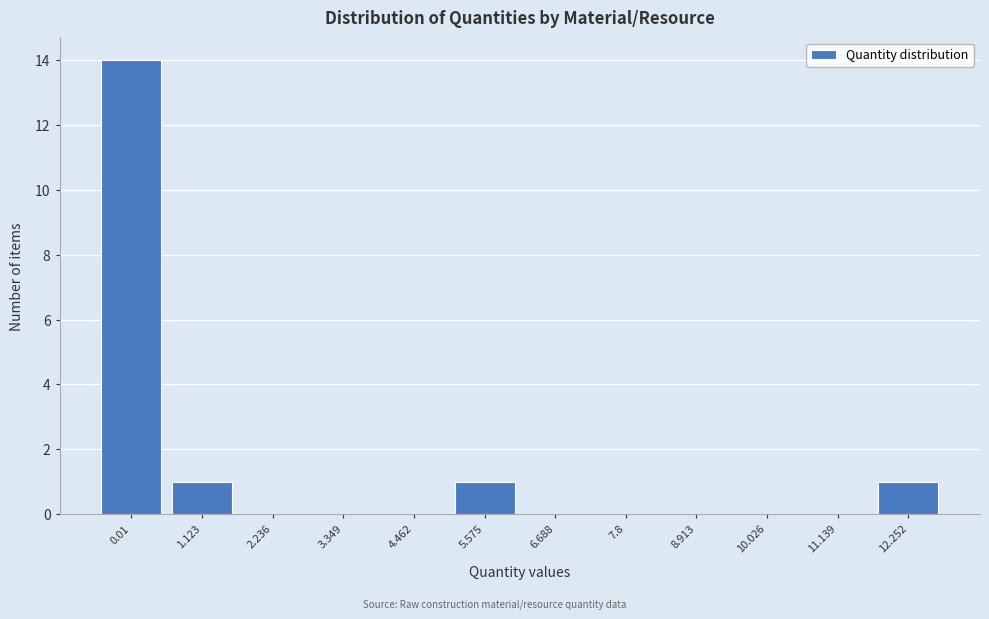

Reading right to left, extract all data points from this chart.

12.252=1	11.139=0	10.026=0	8.913=0	7.8=0	6.688=0	5.575=1	4.462=0	3.349=0	2.236=0	1.123=1	0.01=14